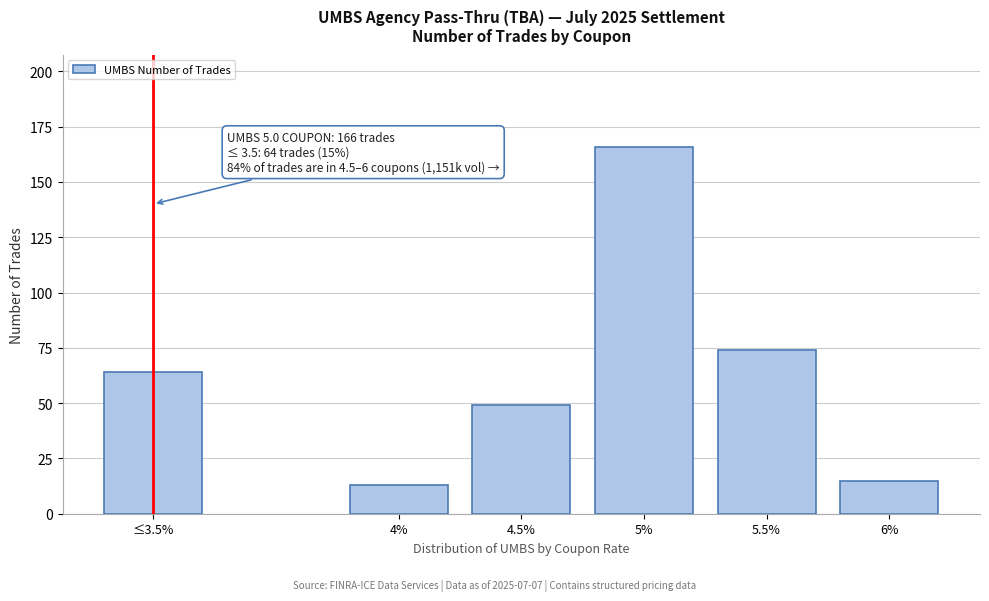

Reading left to right, what are all the values shown in this chart?

64	13	49	166	74	15